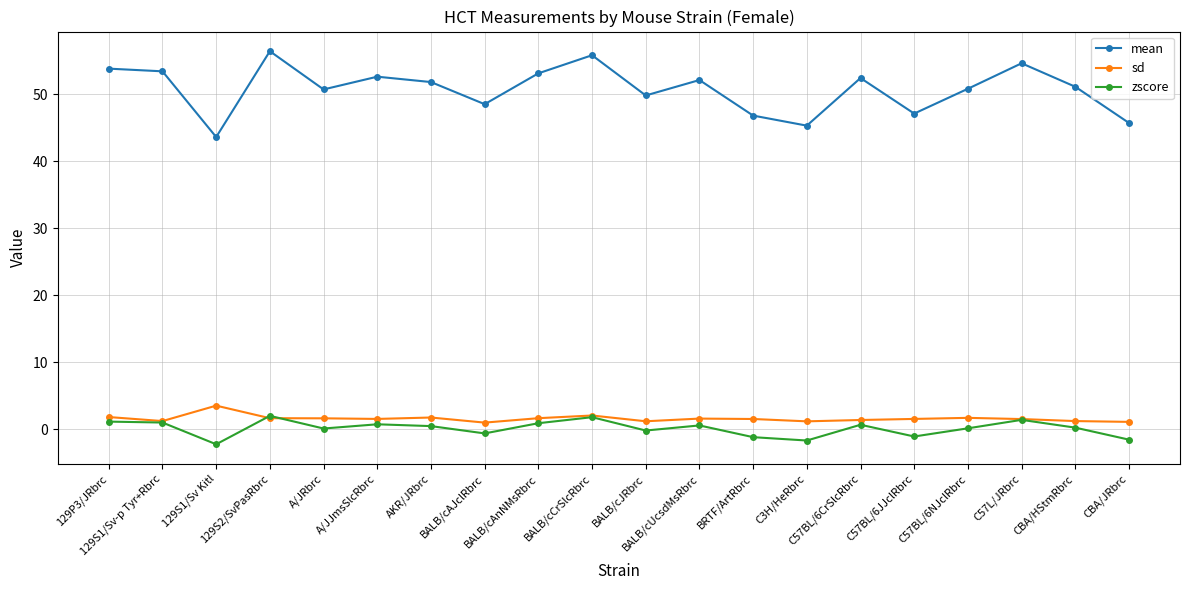

At how many categories does at least one series exceed 11?

20